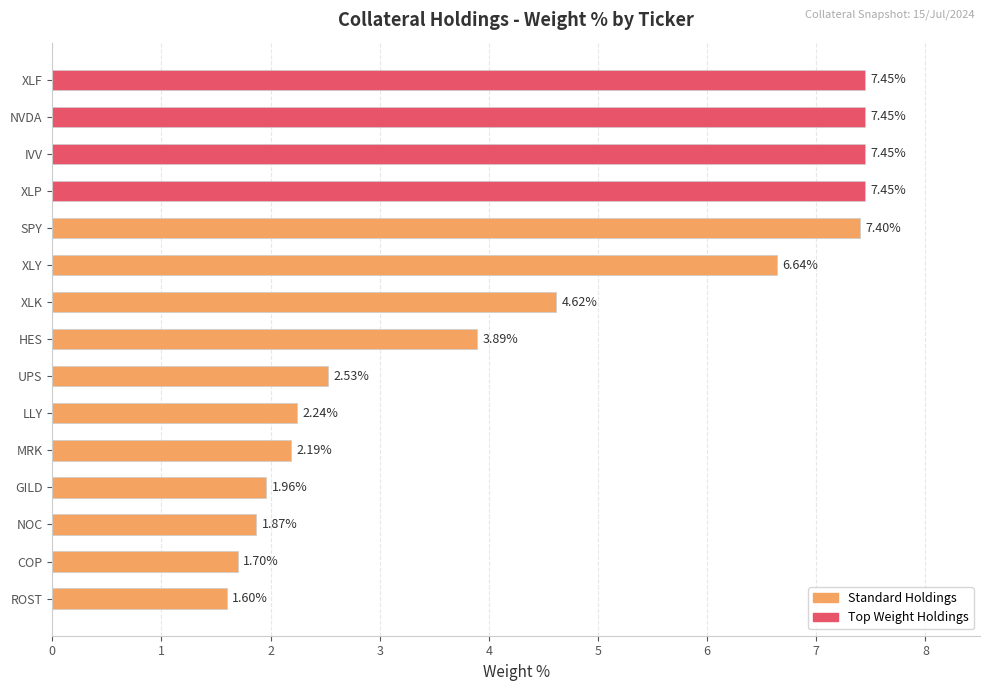

What is the ratio of the value at IVV to the value at XLK?

1.6